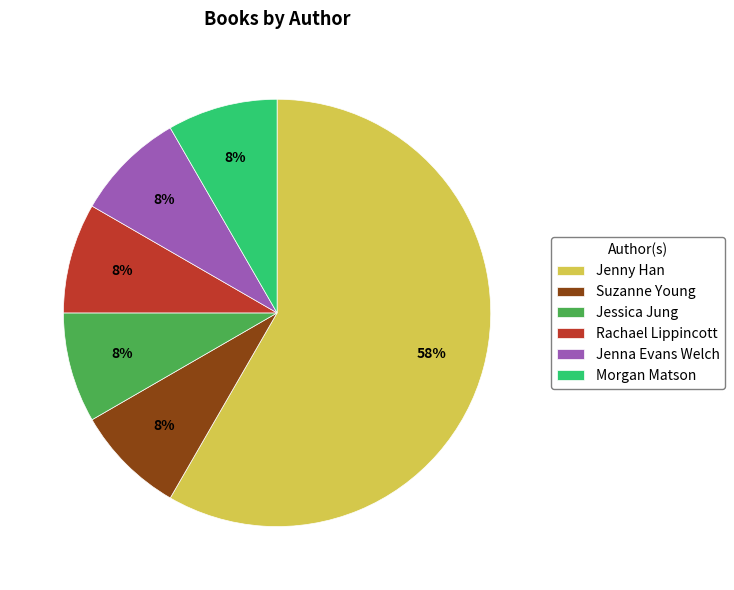

Which category has the biggest portion of the pie?

Jenny Han